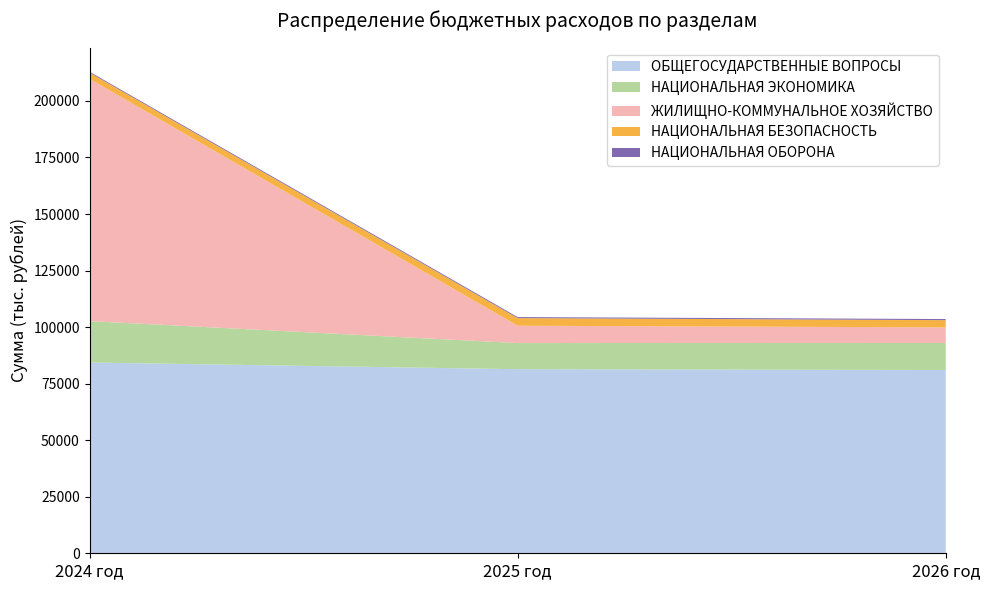

Reading right to left, extract all data points from this chart.

ОБЩЕГОСУДАРСТВЕННЫЕ ВОПРОСЫ: 2026 год=81027.6	2025 год=81387.4	2024 год=84337.9
НАЦИОНАЛЬНАЯ ЭКОНОМИКА: 2026 год=11964.1	2025 год=11551.1	2024 год=18303.6
ЖИЛИЩНО-КОММУНАЛЬНОЕ ХОЗЯЙСТВО: 2026 год=6885.1	2025 год=7657.9	2024 год=107120.3
НАЦИОНАЛЬНАЯ БЕЗОПАСНОСТЬ: 2026 год=3199.9	2025 год=3392.2	2024 год=2755.7
НАЦИОНАЛЬНАЯ ОБОРОНА: 2026 год=480.4	2025 год=440.0	2024 год=400.3